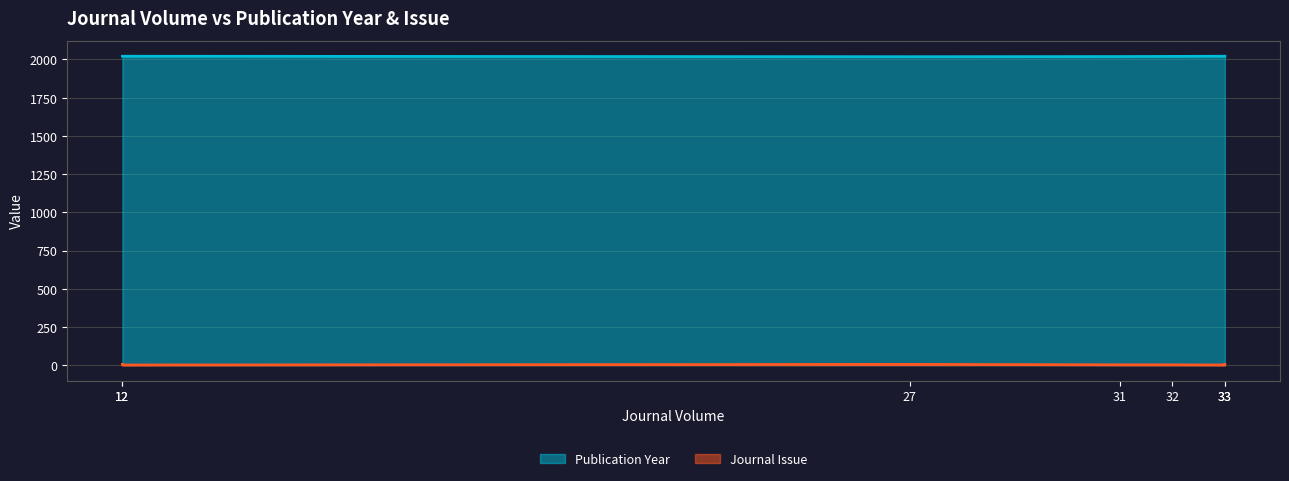

What is the greatest value displayed?

2021